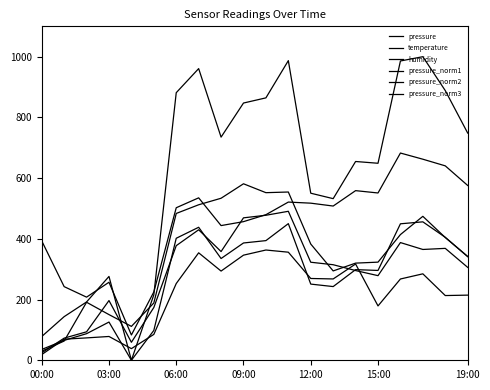

Is this an area chart (filled region under the line)?

No